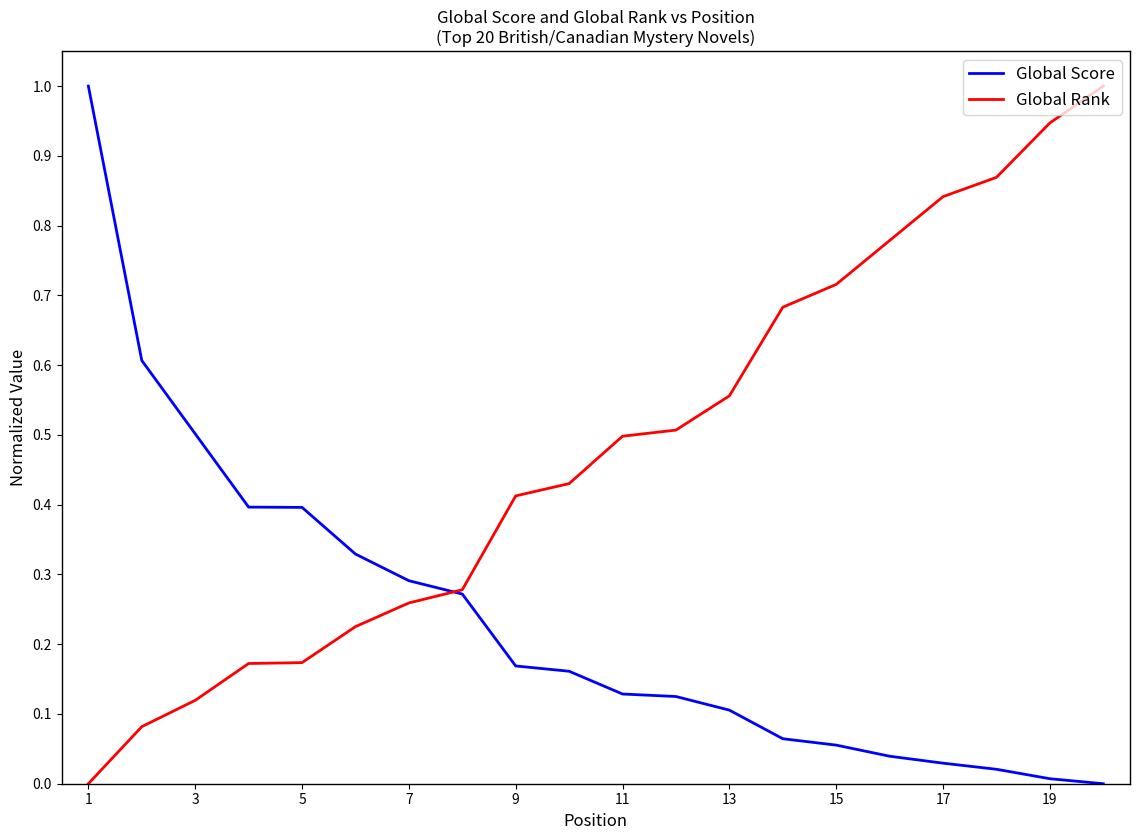

List the series in order of their overall mean, highest first.

Global Rank, Global Score